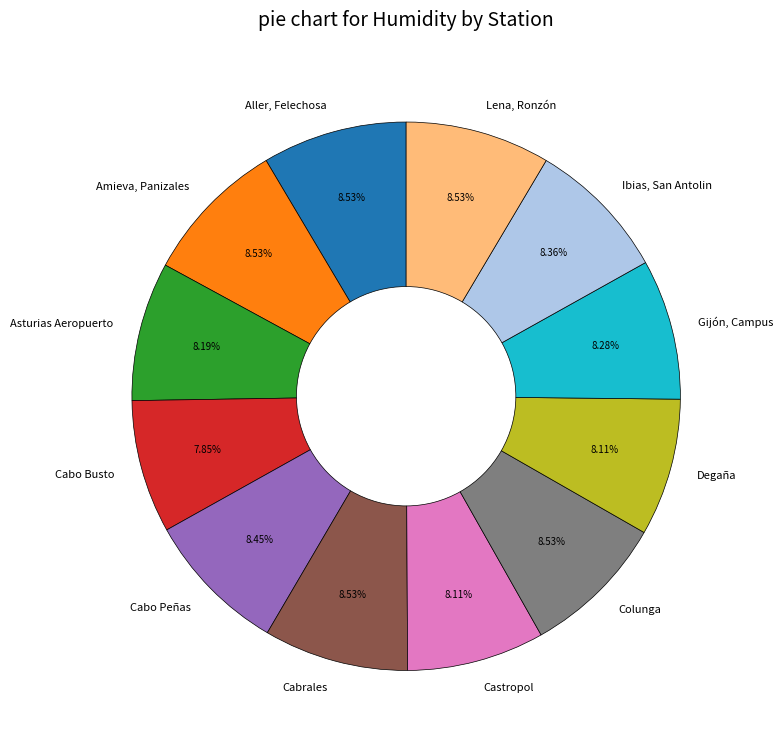

Does Cabrales account for over 50% of the chart?

No